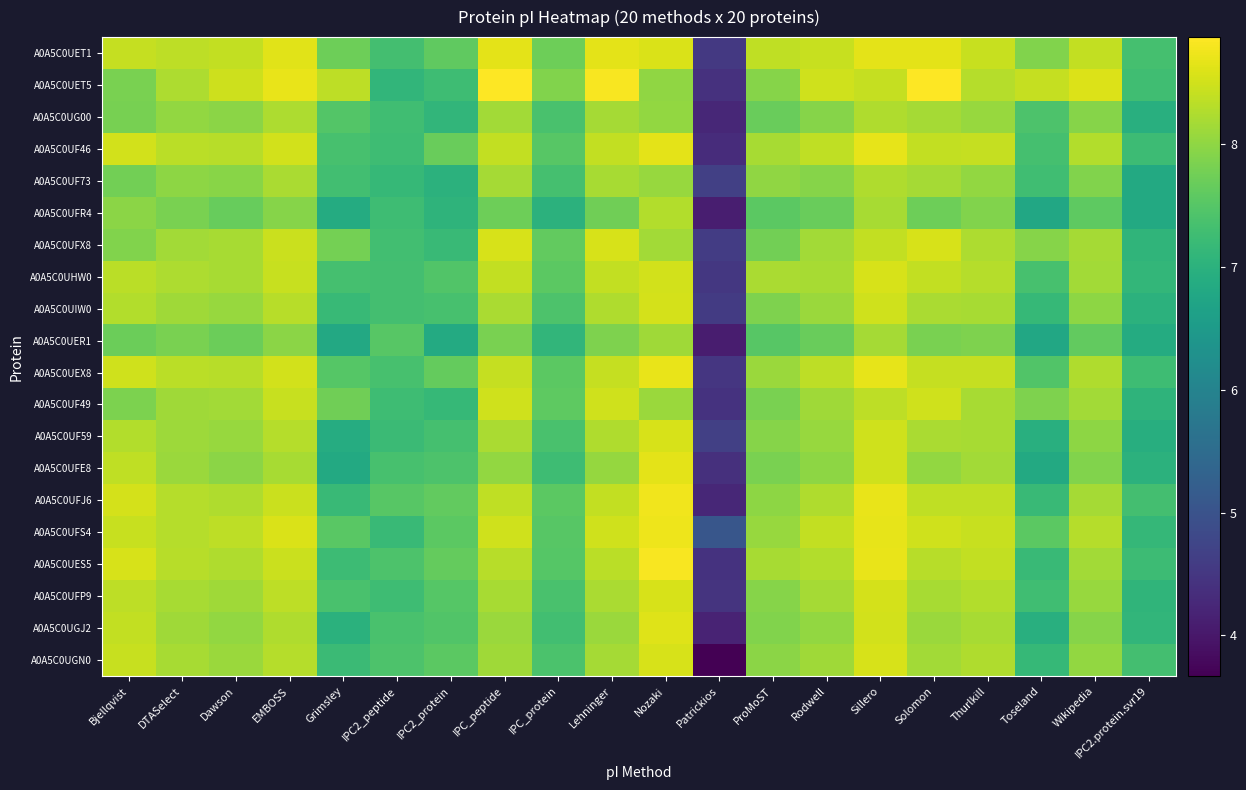

At how many categories does at least one series exceed 6?

19